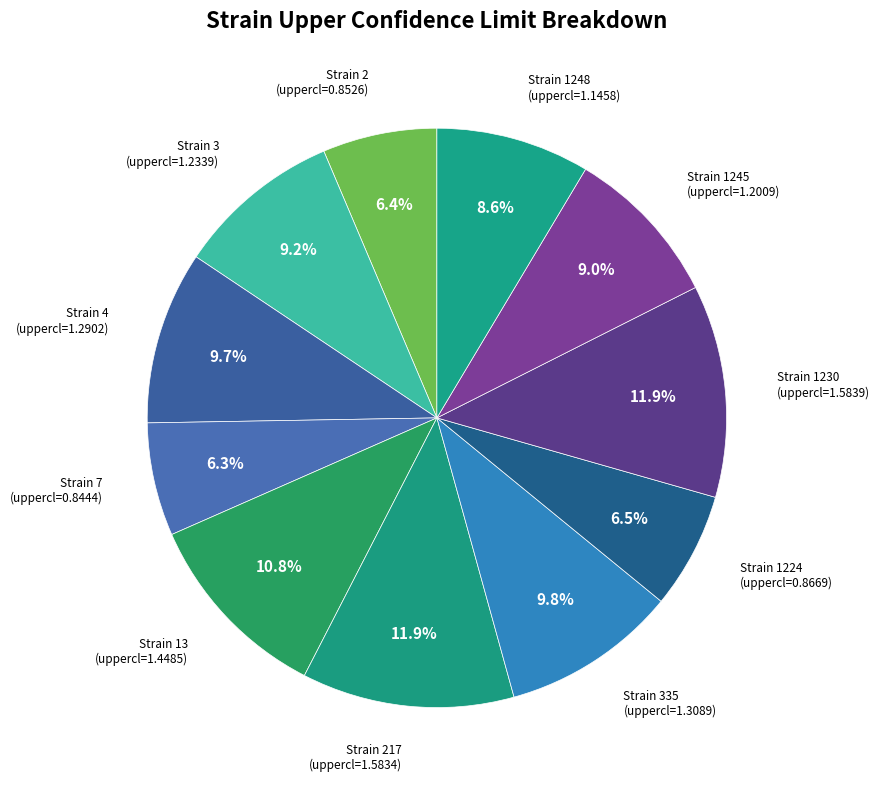

Count the number of slices in the pie.

11